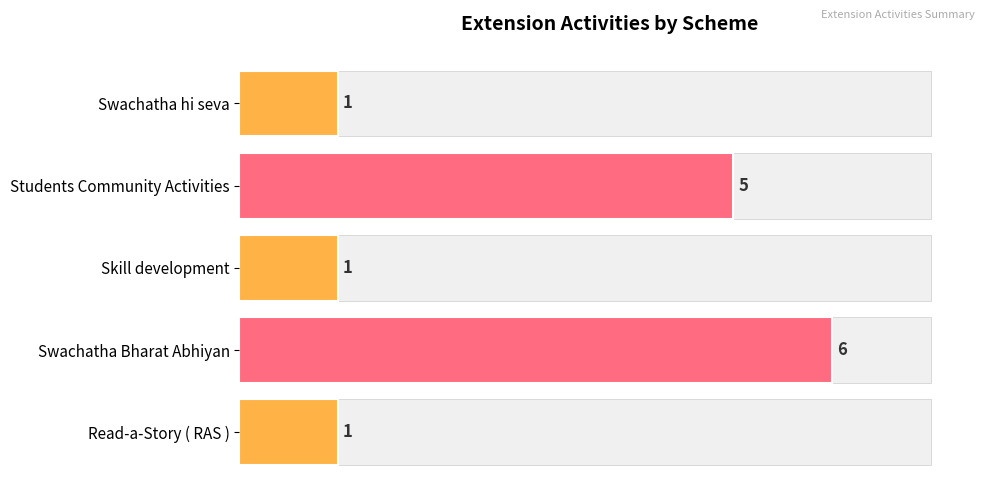

The value at Swachatha hi seva is 1. True or false?

True